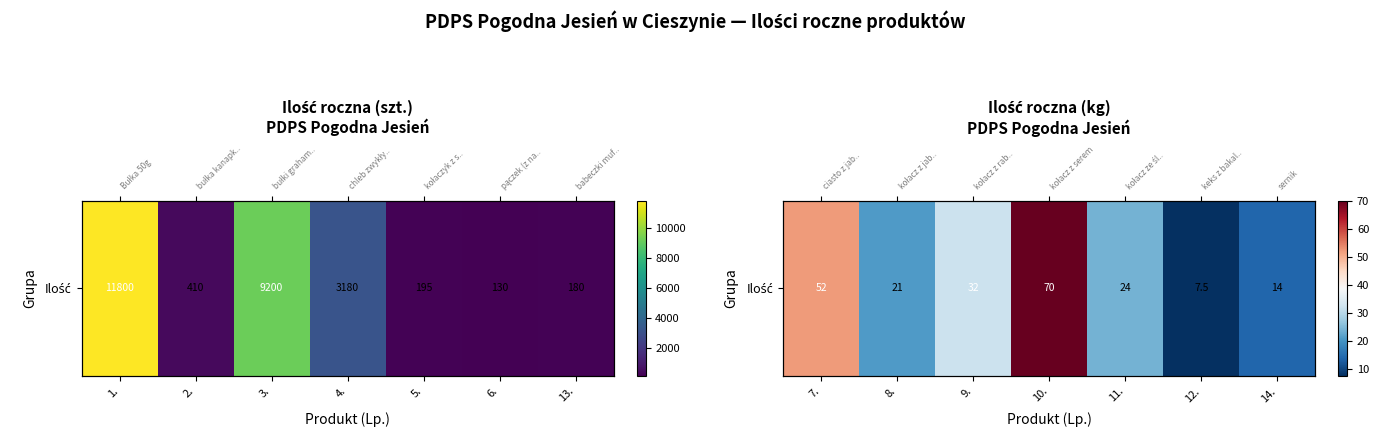

What is the sum of all values?

220.5